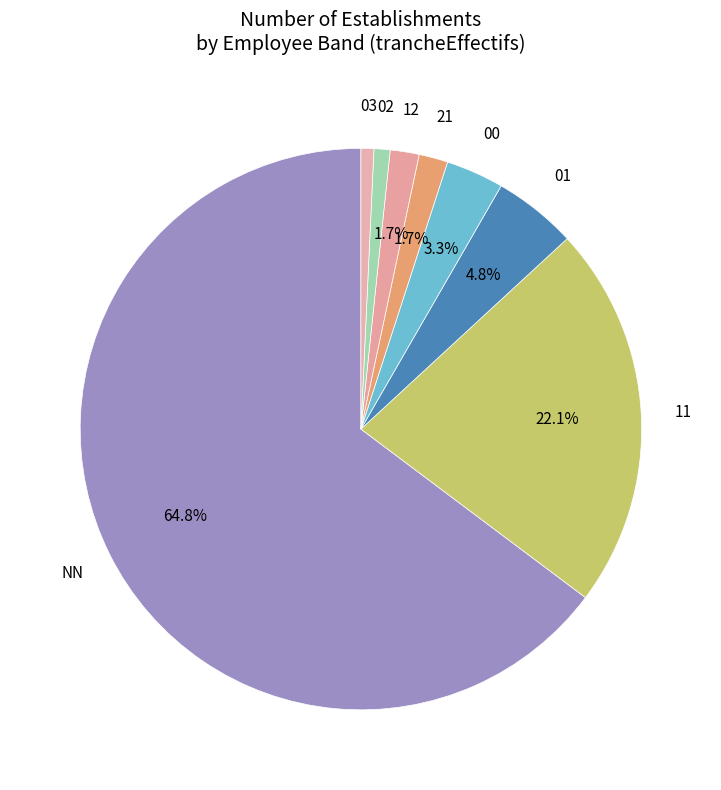

How many slices are in this pie chart?

8